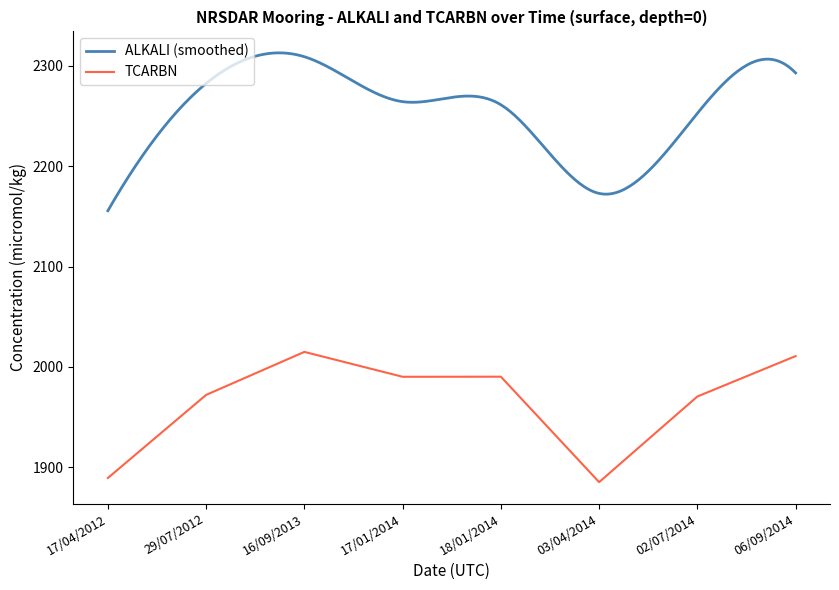

Reading left to right, what are all the values shown in this chart?

1889.5	1972.2	2015.0	1990.2	1990.3	1885.3	1970.6	2010.8